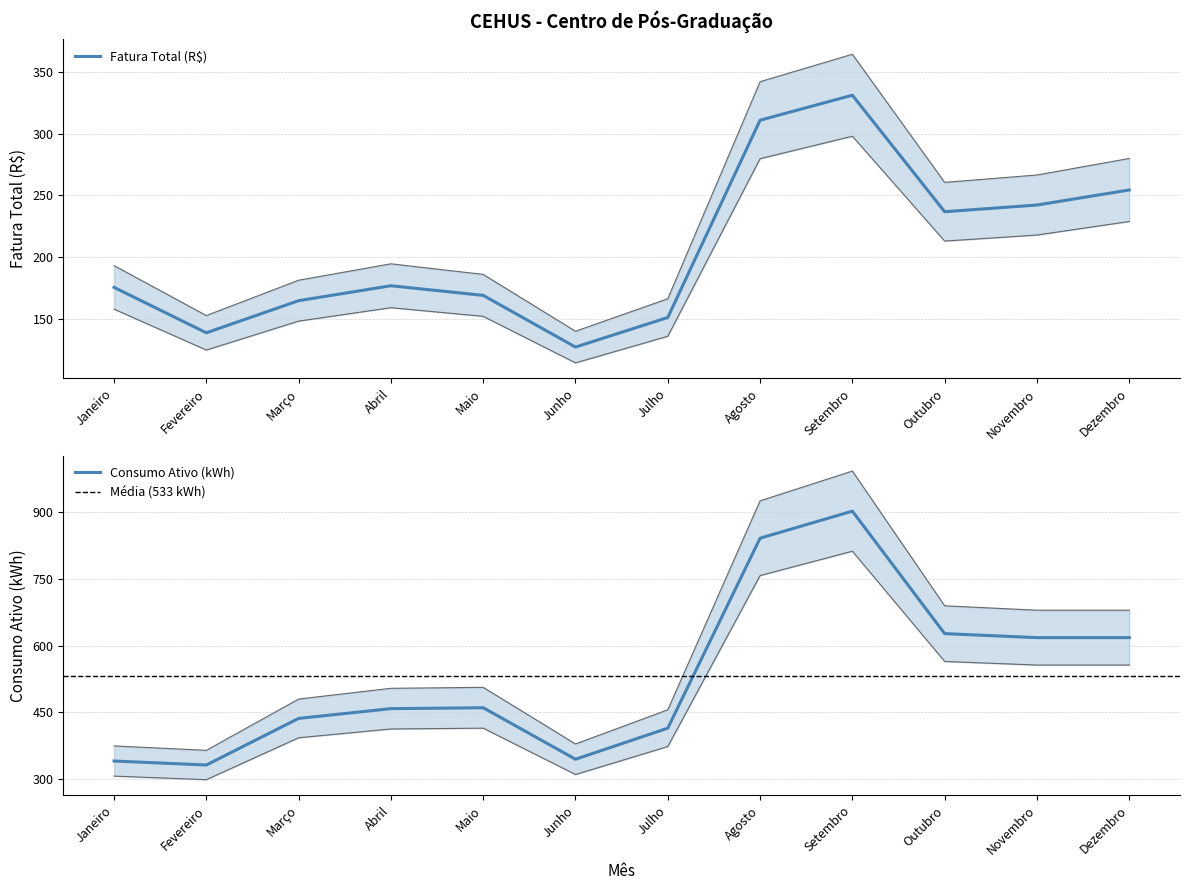

What is the highest value of the Consumo Ativo (kWh) series?

903